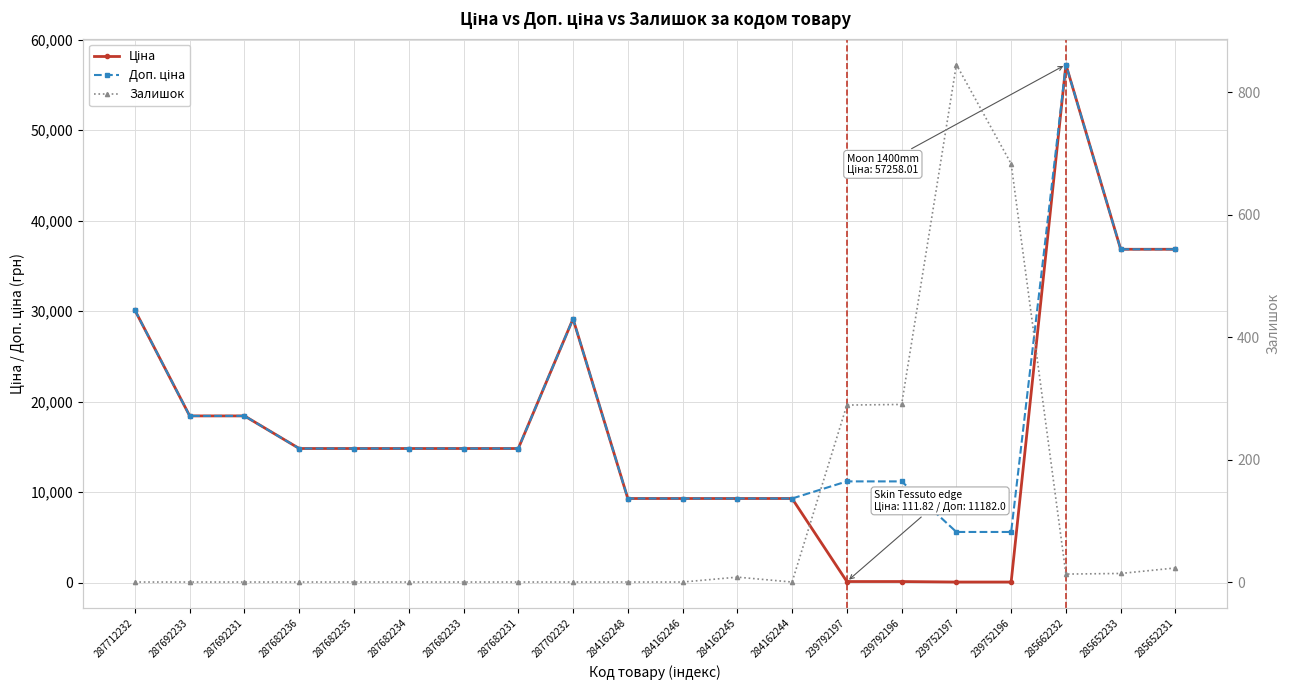

At how many categories does at least one series exceed 50491?

1